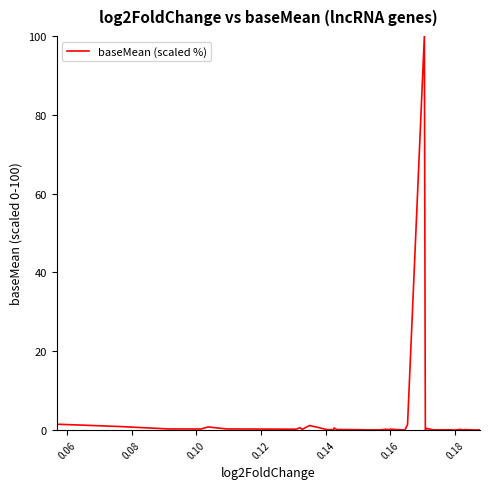

What is the difference between the maximum and minimum values?

100.0